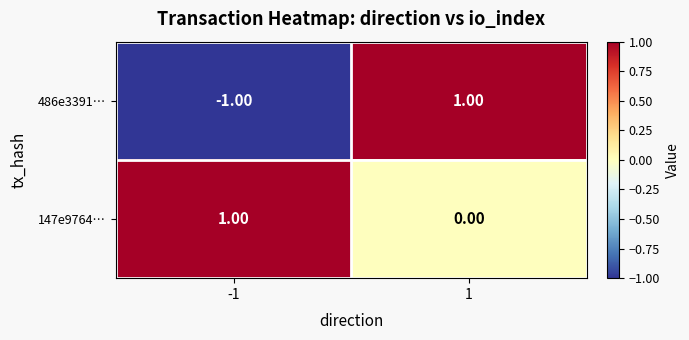

List the labels in order of 486e3391… value, largest first.

1, -1